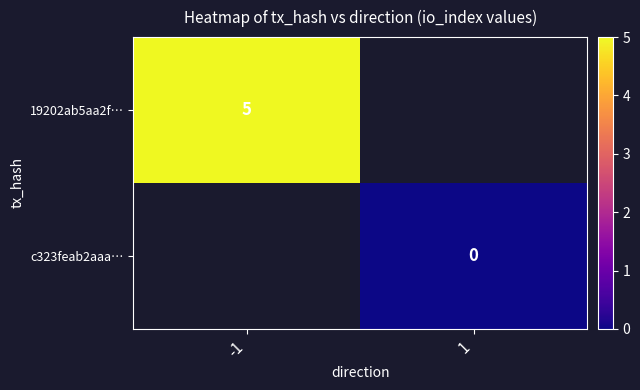

True or false: 19202ab5aa2f… has a value of 7 at -1.

False